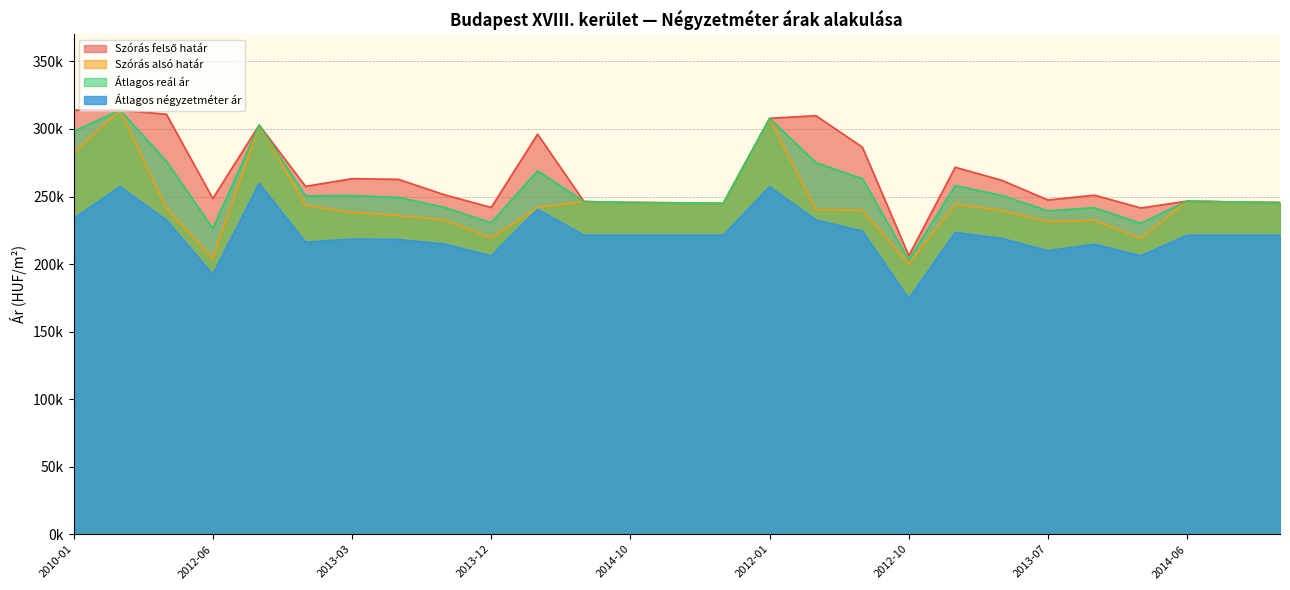

Read the Átlagos reál ár value at 2011-11, to the nearest 50.

313950